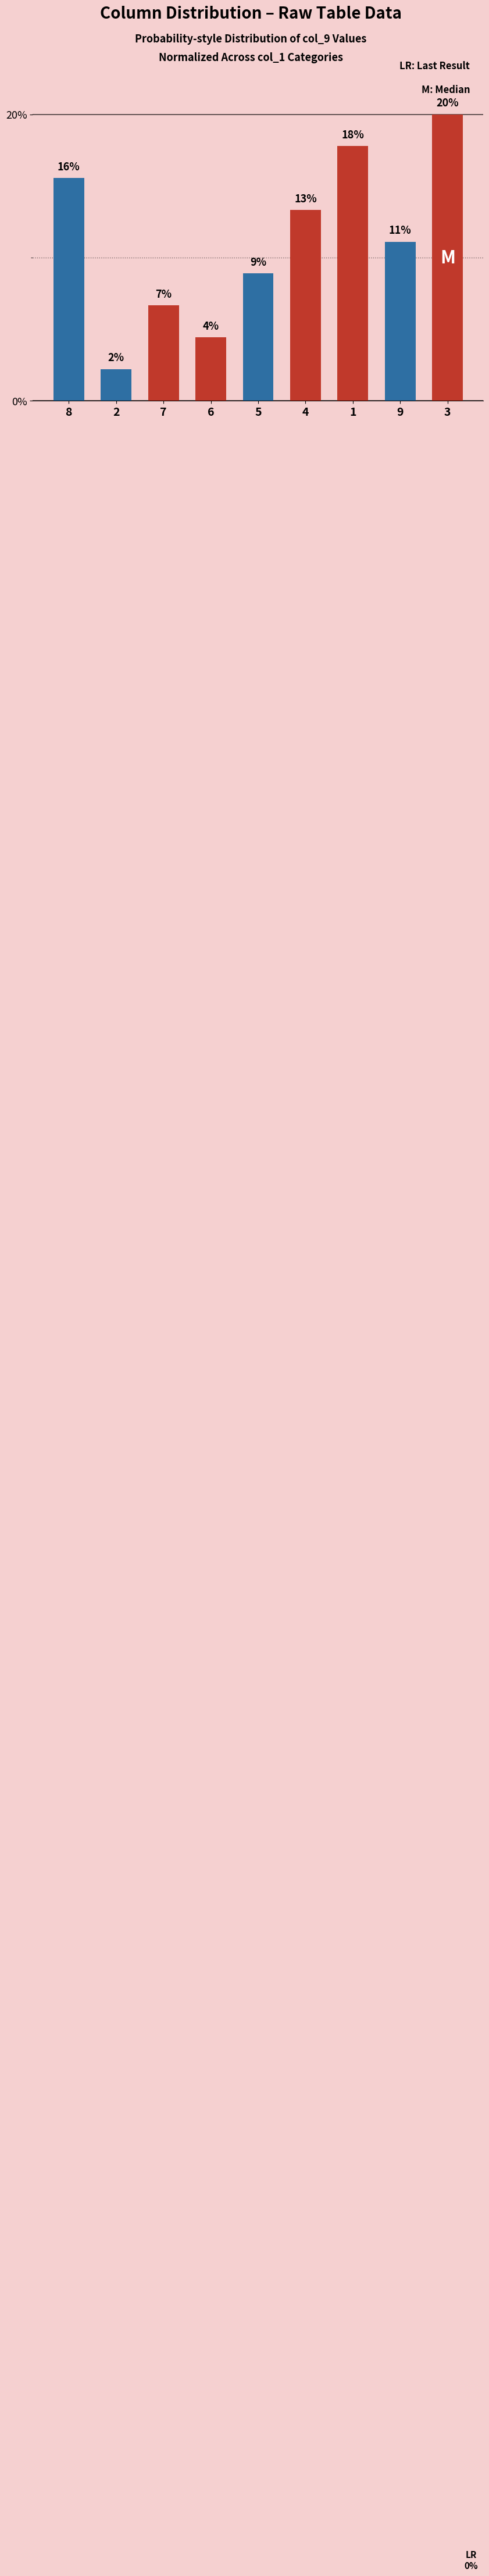

Between 6 and 5, which is larger?

5